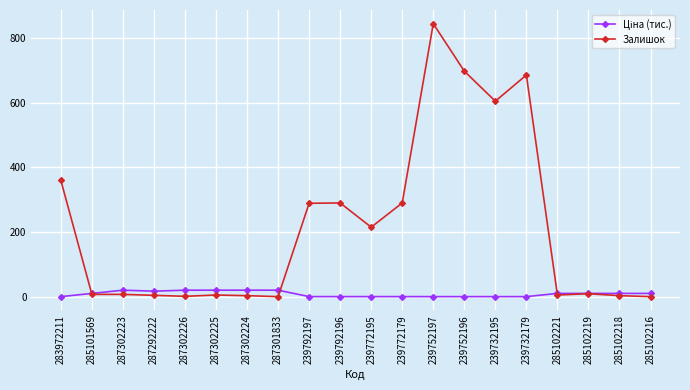

Which series has the largest total across all categories?

Залишок